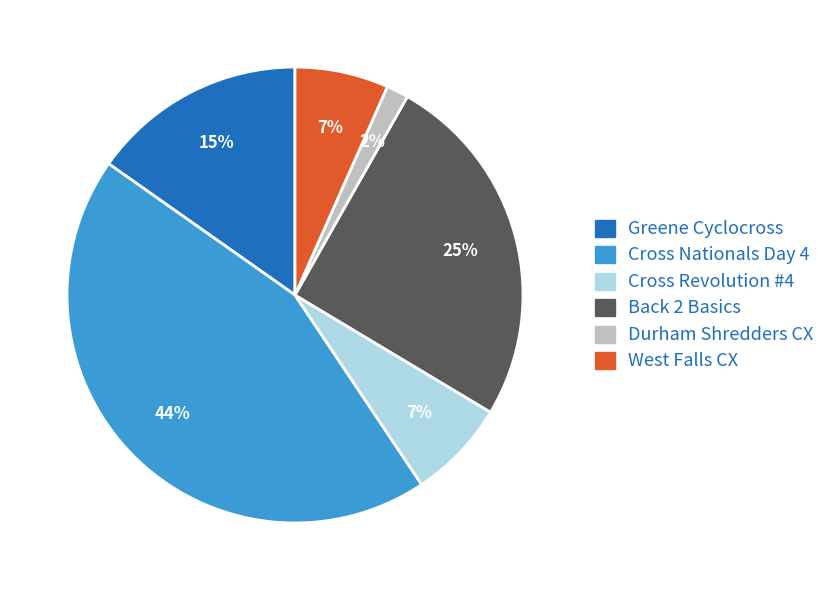

What is the smallest slice in the pie chart?

Durham Shredders CX